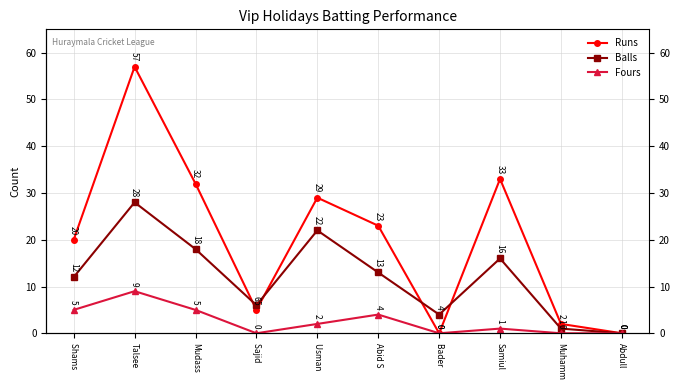

Which series has the largest range (max minus min)?

Runs